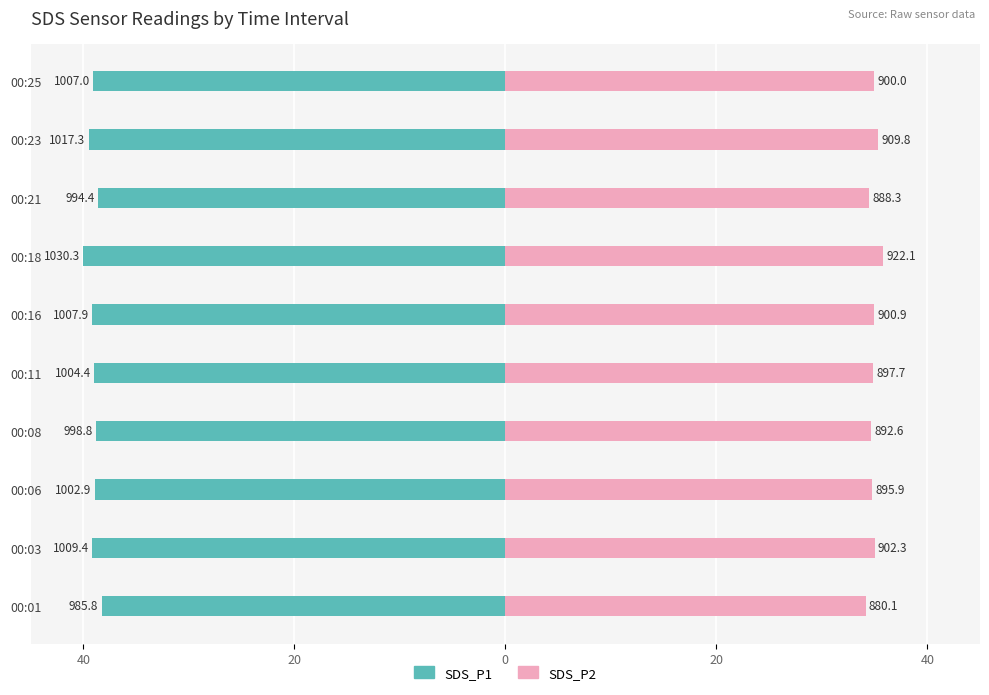

At how many categories does at least one series exceed 17?

10